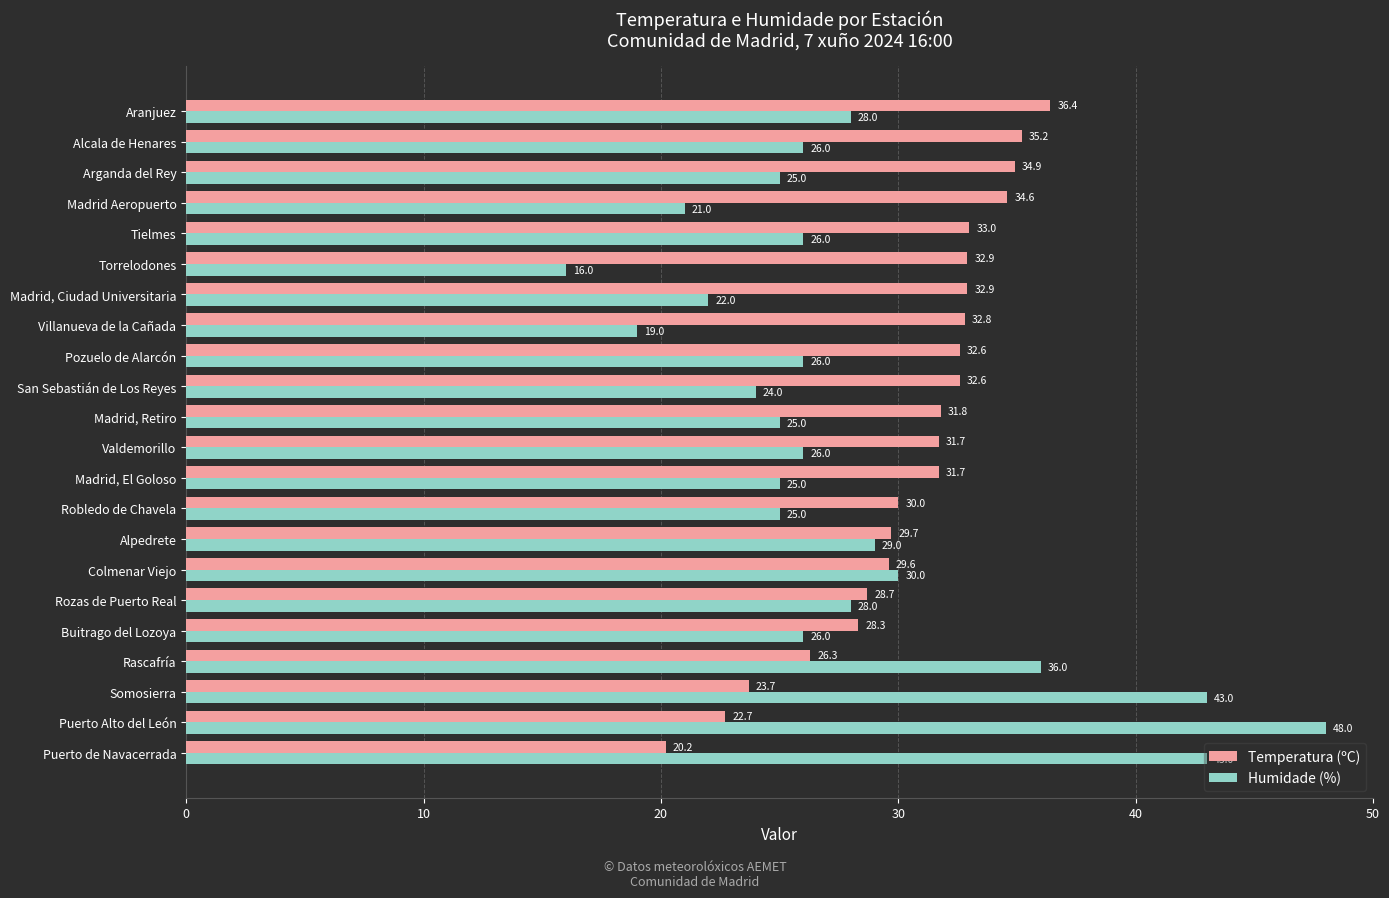

True or false: Humidade (%) has a value of 8.6 at Valdemorillo.

False